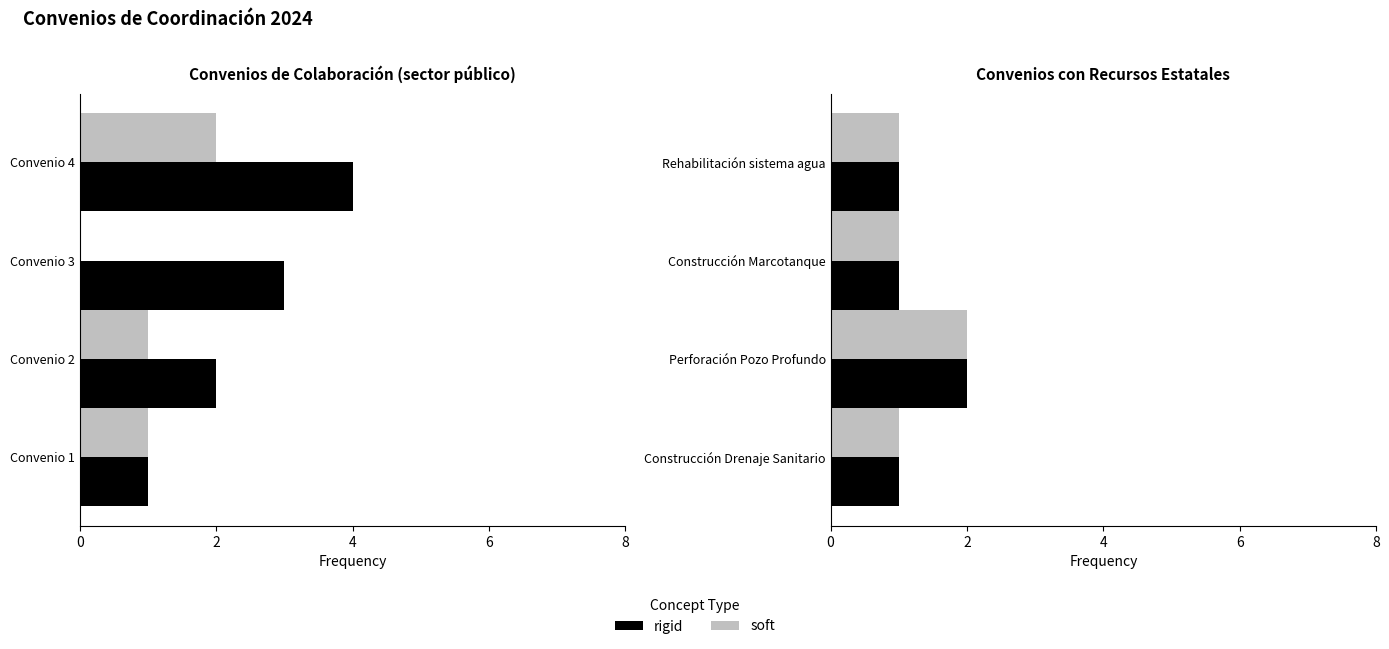

Which series has the largest total across all categories?

rigid